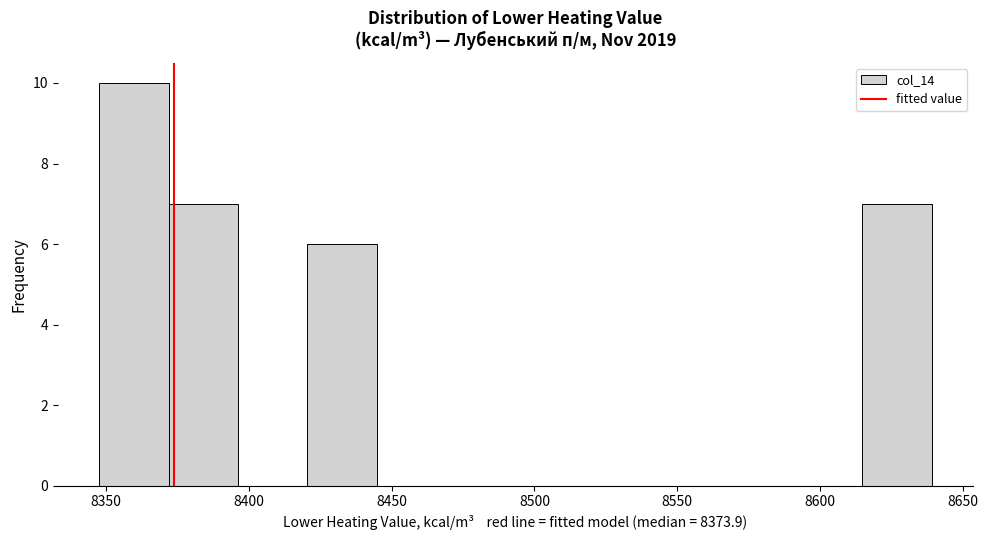

Reading left to right, transcribe this chart: for each bar, give the range it covers on the x-axis and its height. Neither the bar edges nor the heights are printed on the chart, so give them approximately, as read against the axes.

8350 to 8370: 10
8370 to 8395: 7
8395 to 8420: 0
8420 to 8445: 6
8445 to 8470: 0
8470 to 8495: 0
8495 to 8520: 0
8520 to 8540: 0
8540 to 8565: 0
8565 to 8590: 0
8590 to 8615: 0
8615 to 8640: 7